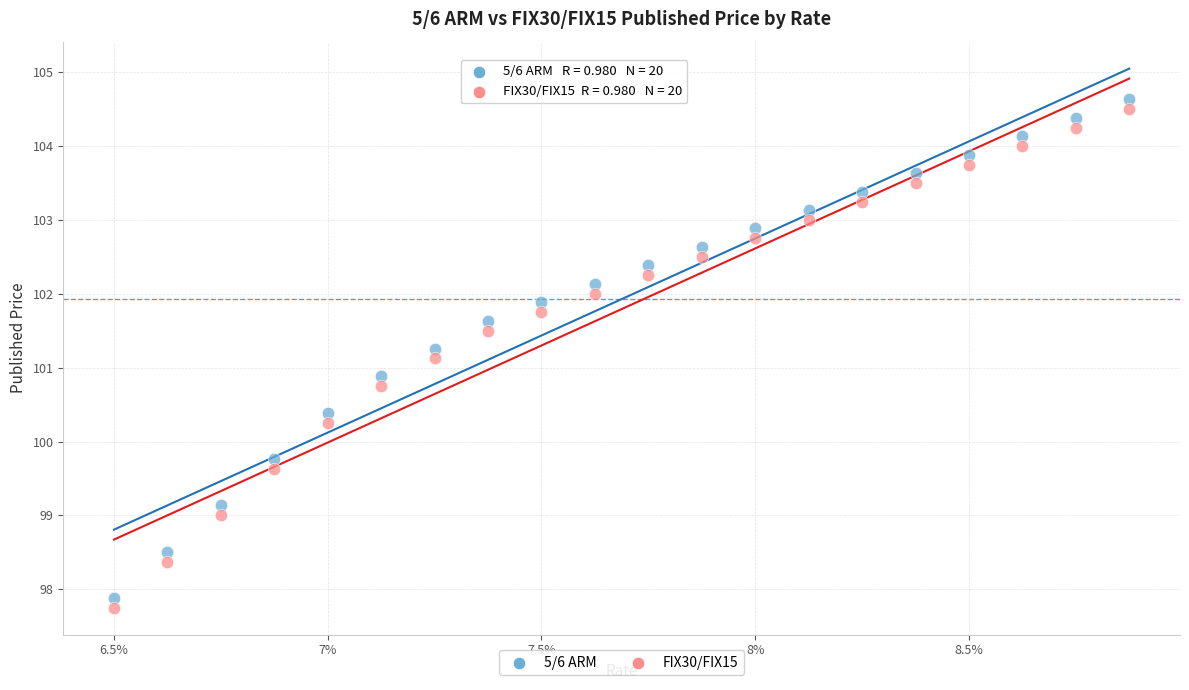

What is the X range (max minus min) for the scatter plot?

2.4